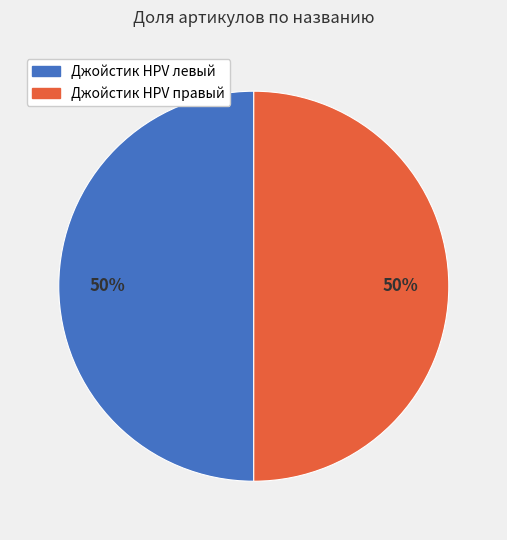

To the nearest percent, what is the average slice percentage?

50%